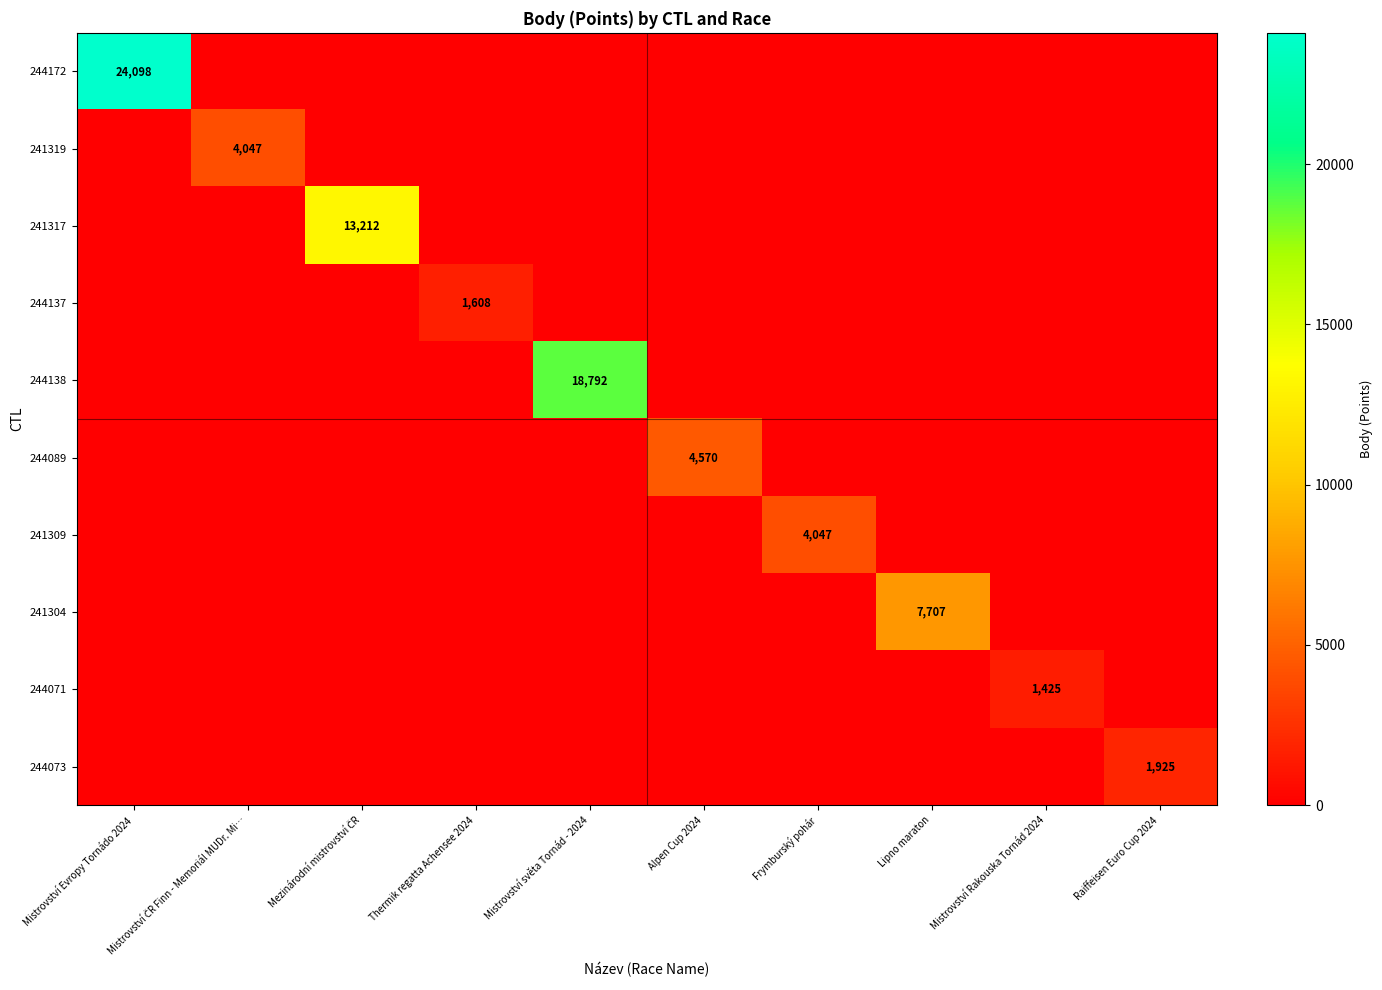

True or false: 244073 has a value of 1925 at Raiffeisen Euro Cup 2024.

True